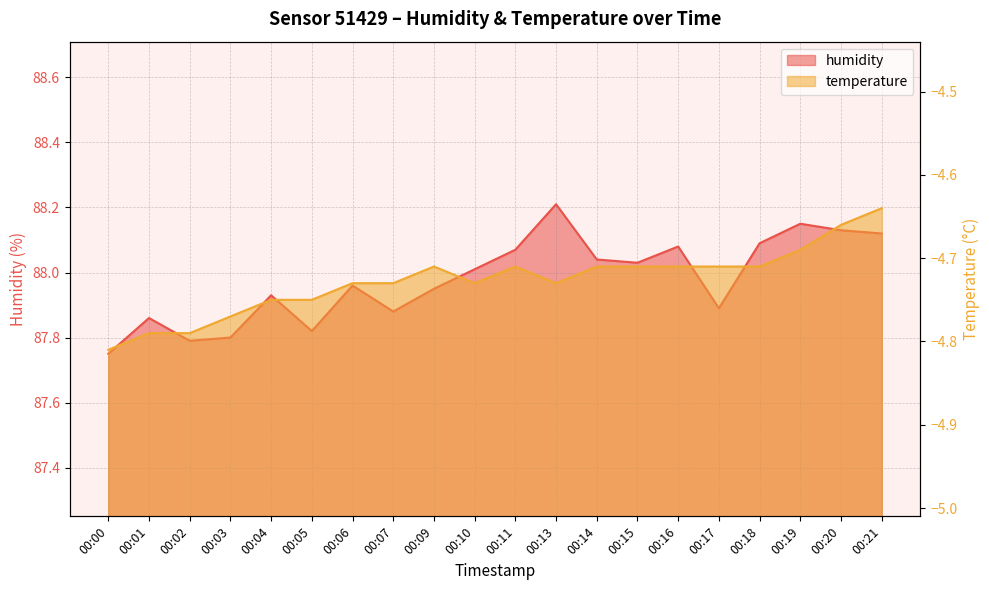

Read the temperature value at 00:20.

-4.7